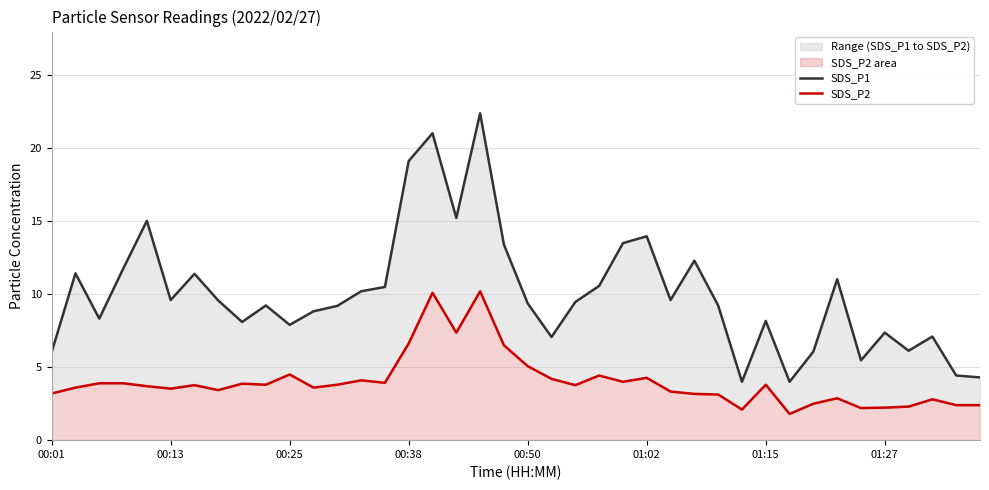

Rank the series by their maximum value, from lowest to highest.

SDS_P2, SDS_P1